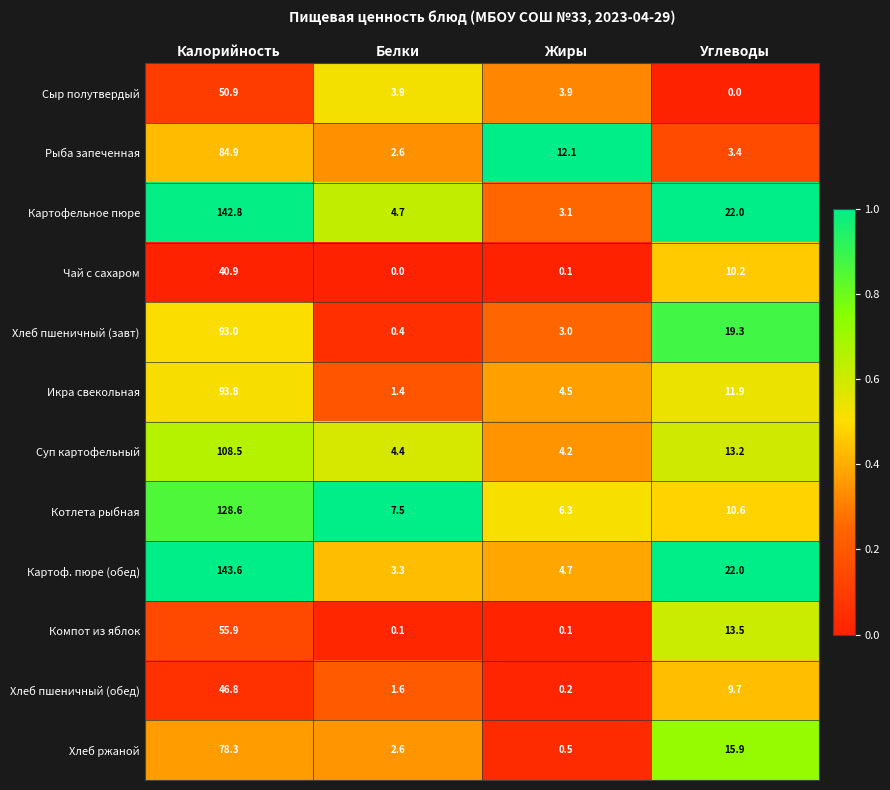

At which category is the sum across all series the highest?

Калорийность